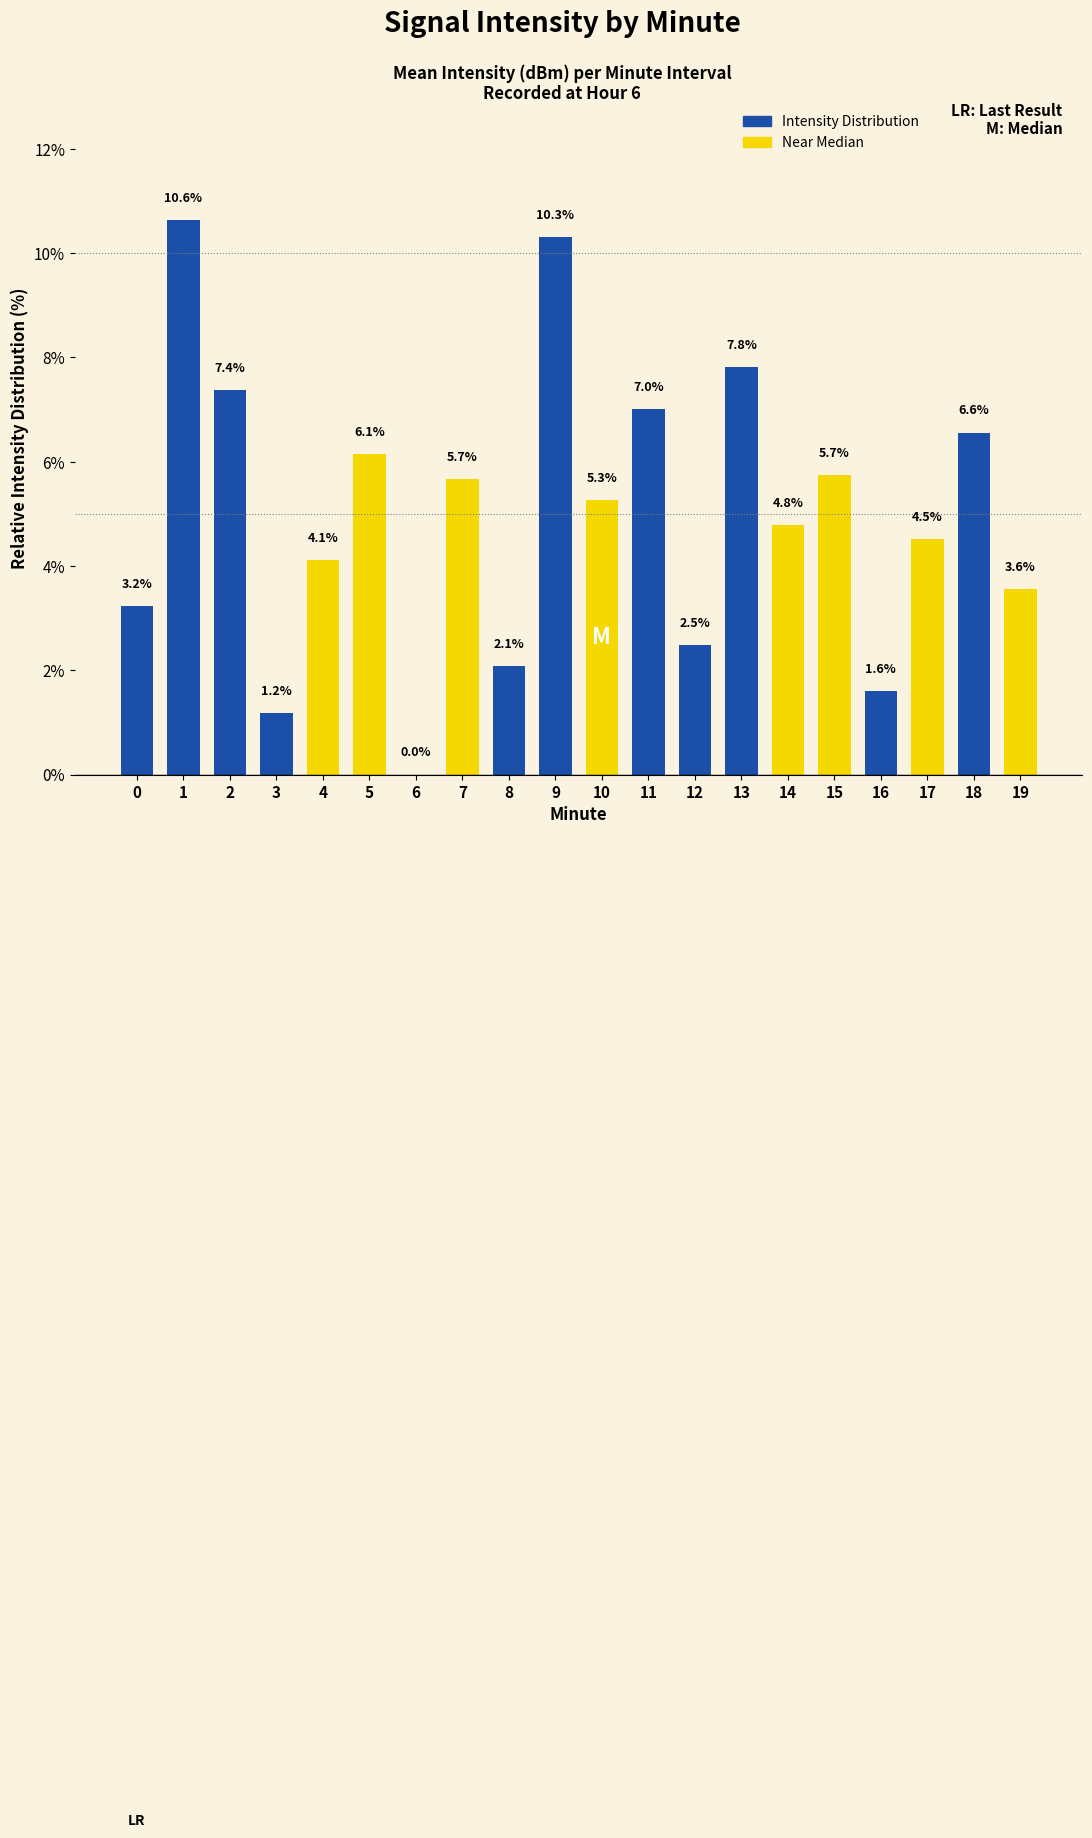

Reading left to right, list all the values displayed in this chart.

0=3.2	1=10.6	2=7.4	3=1.2	4=4.1	5=6.1	6=0.0	7=5.7	8=2.1	9=10.3	10=5.3	11=7.0	12=2.5	13=7.8	14=4.8	15=5.7	16=1.6	17=4.5	18=6.6	19=3.6